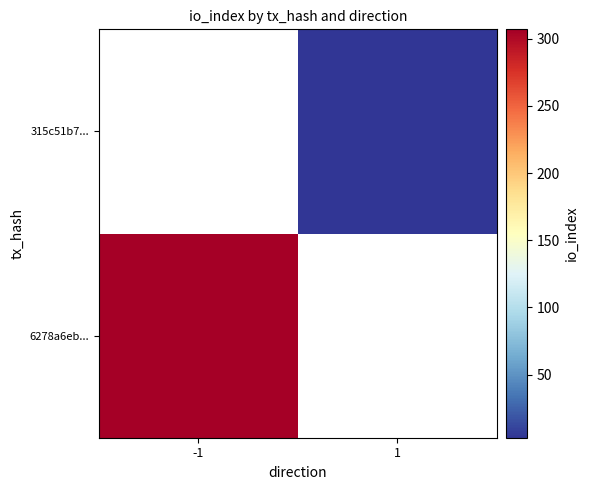

Which category has the highest value in the 315c51b7... series?

-1